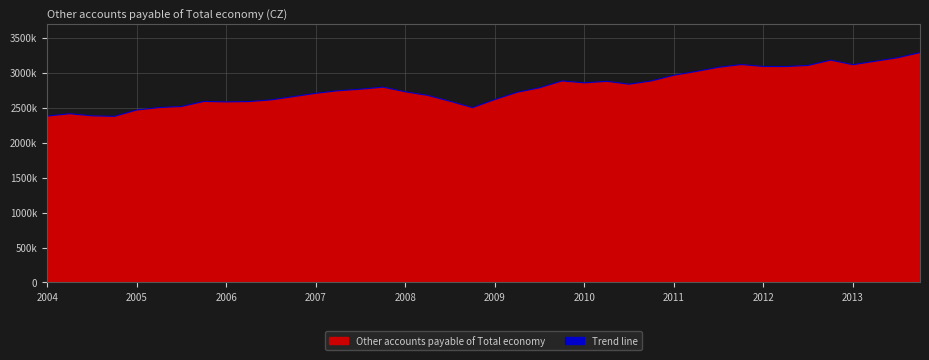

How many points are higher than both their immediate neighbors (excluding endpoints)?

7